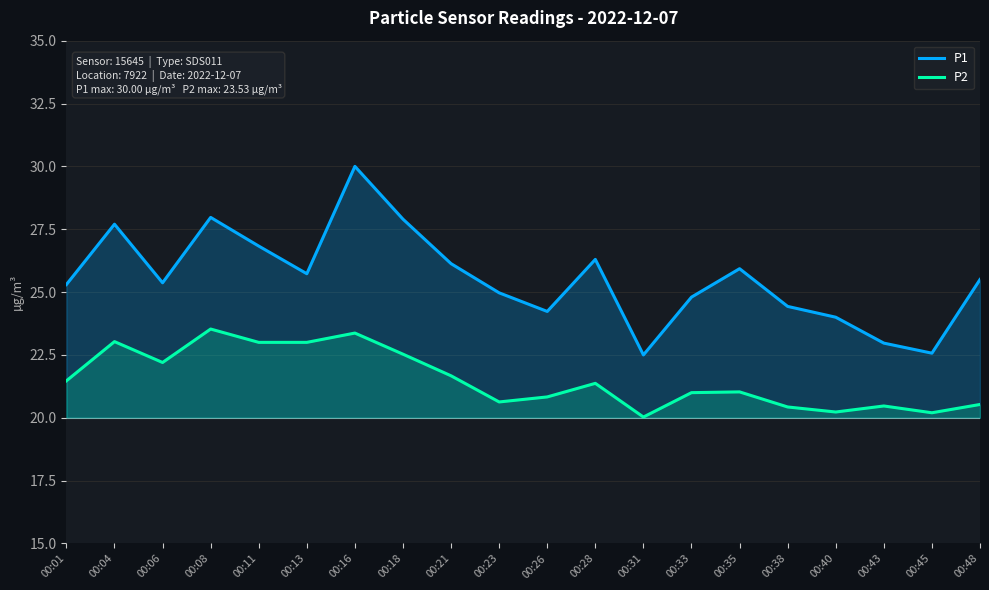

The P1 series shows 23.0 at 00:43. True or false?

True